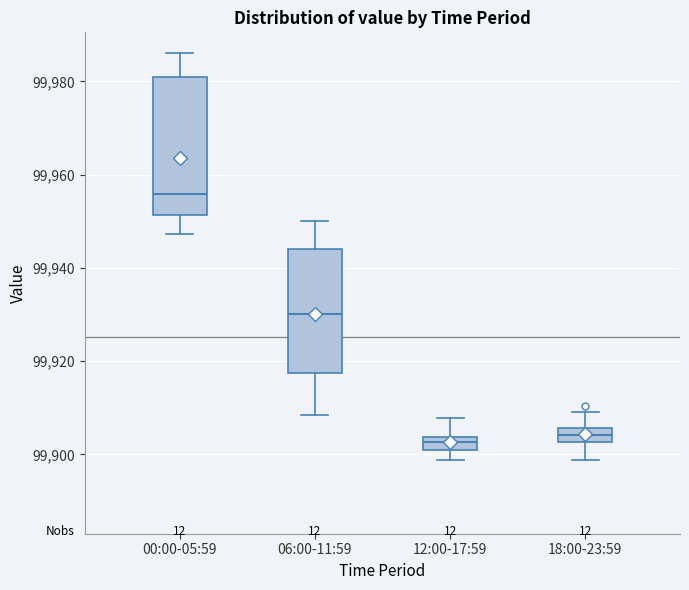

Which box is the tallest, from its lower edge to its upper edge?

00:00-05:59